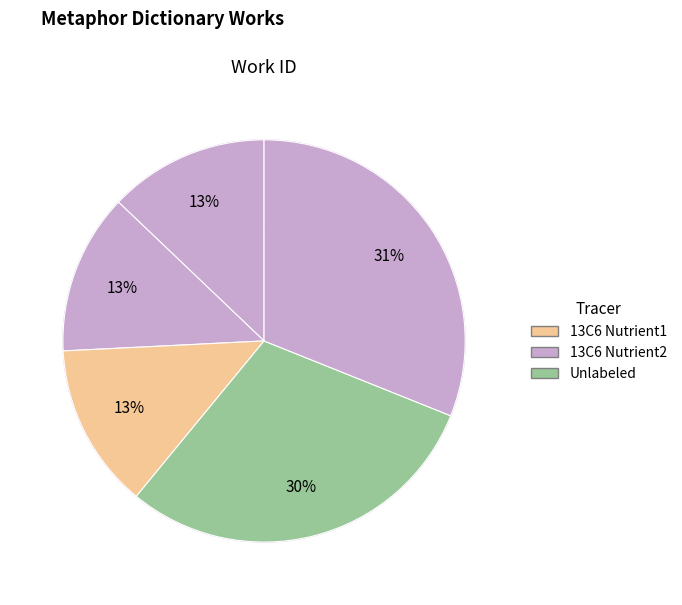

How many slices are in this pie chart?

5